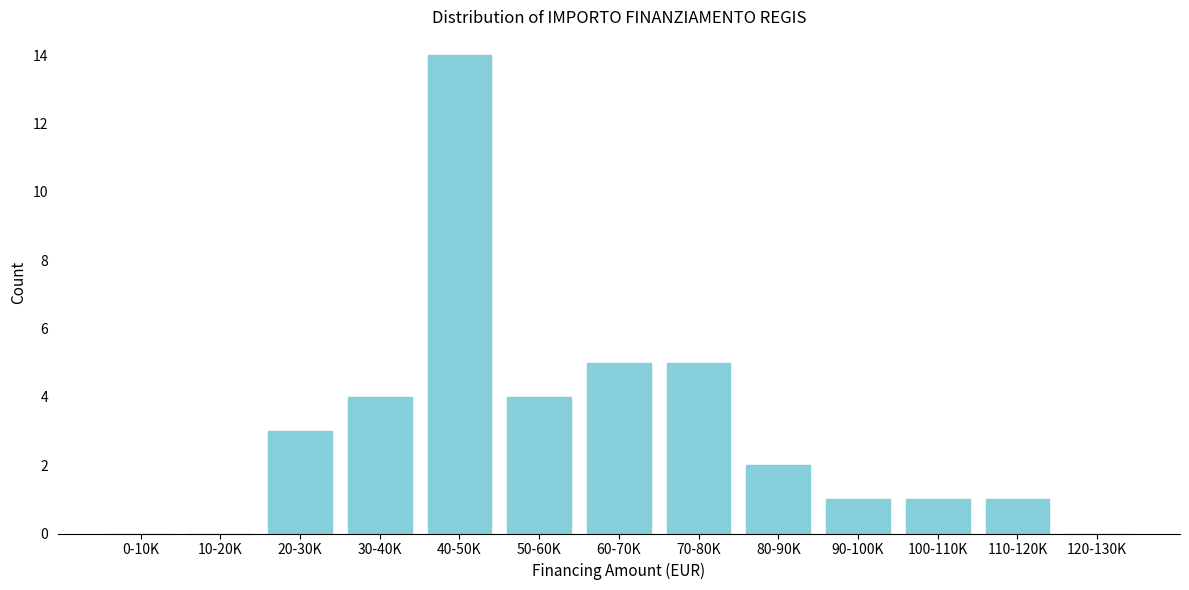

Reading left to right, extract all data points from this chart.

0-10K=0	10-20K=0	20-30K=3	30-40K=4	40-50K=14	50-60K=4	60-70K=5	70-80K=5	80-90K=2	90-100K=1	100-110K=1	110-120K=1	120-130K=0